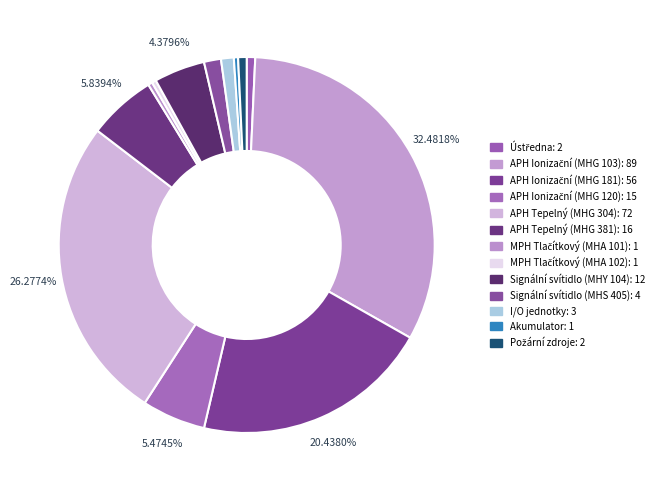

To the nearest percent, what is the combined percentage of MPH Tlačítkový (MHA 101) and APH Tepelný (MHG 304)?

27%